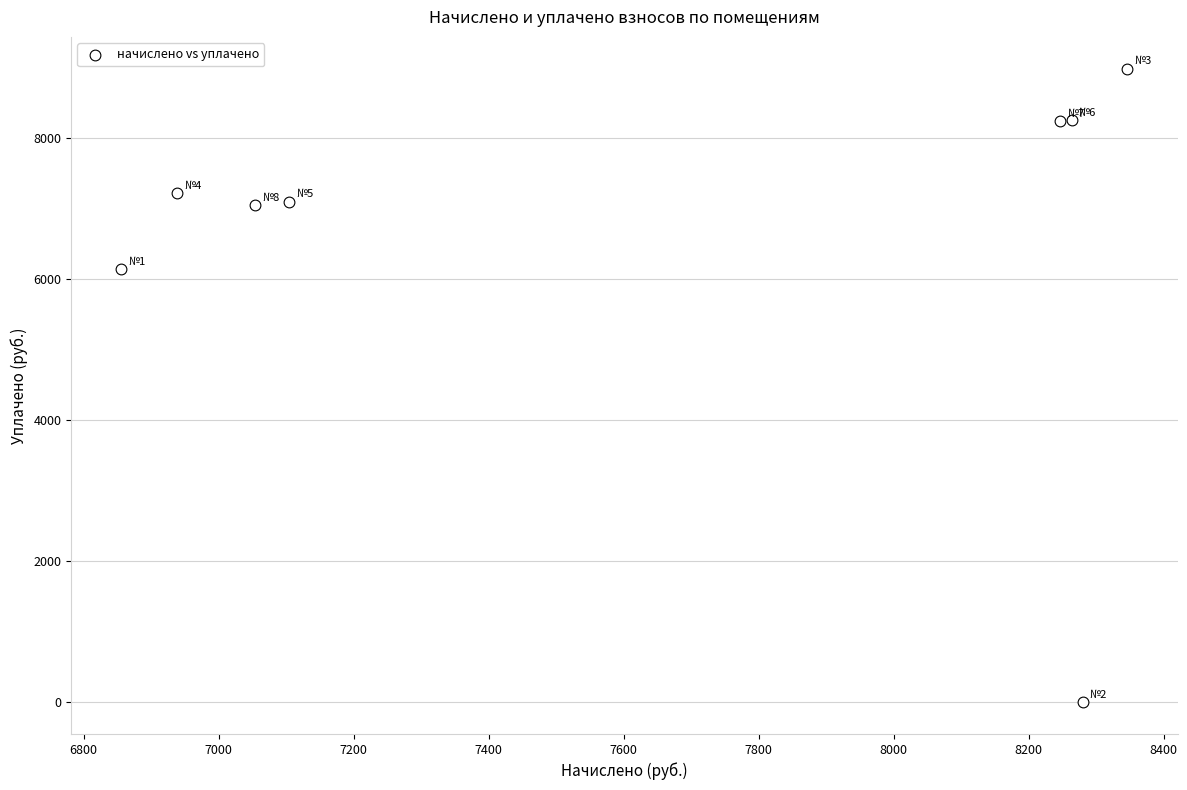

What is the range of X values (max minus min)?

1490.4